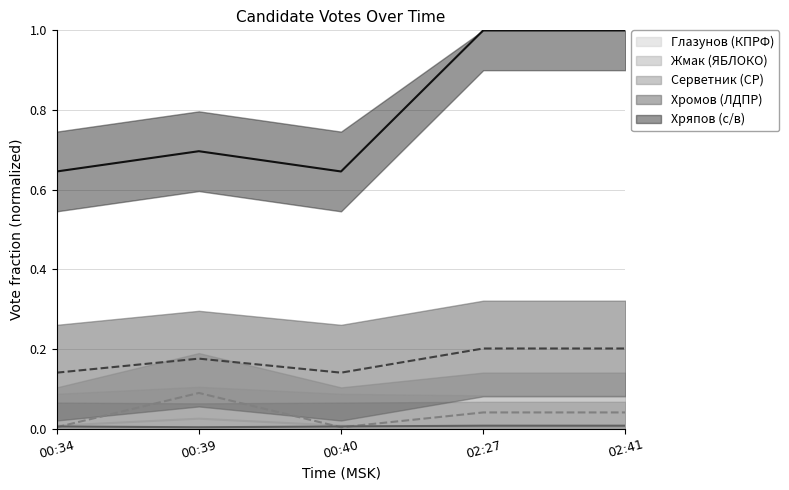

What is the difference between the highest and lowest values at 02:27?

1.0